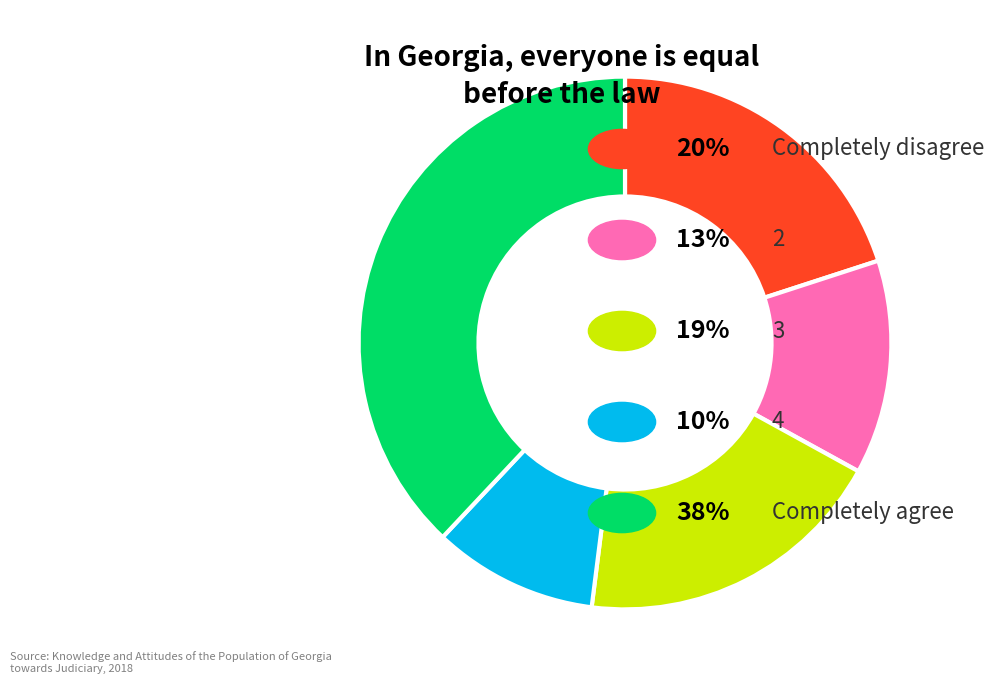

Is there any slice that represents more than half of the pie?

No